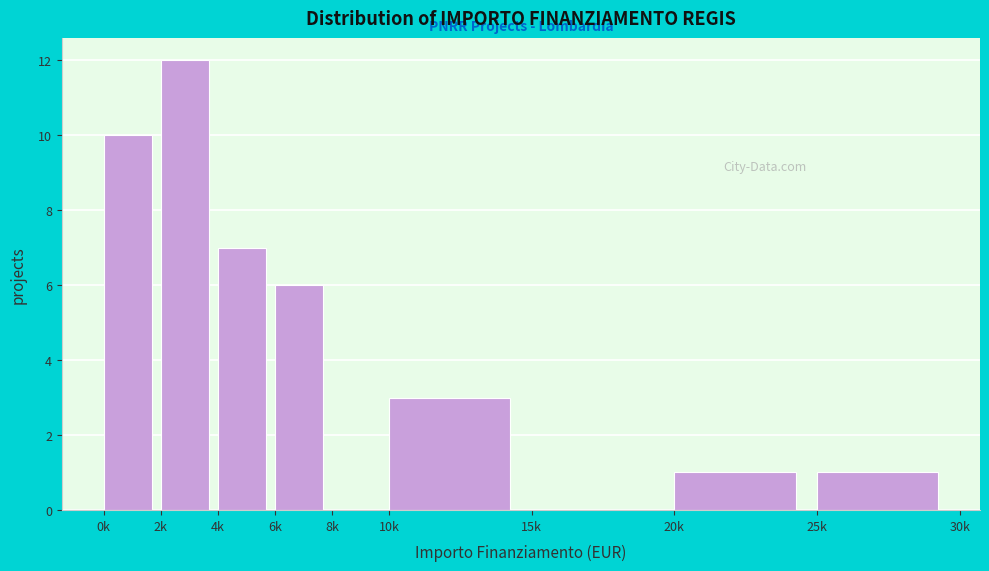

Reading left to right, extract all data points from this chart.

0k=10	2k=12	4k=7	6k=6	8k=0	10k=3	15k=0	20k=1	25k=1